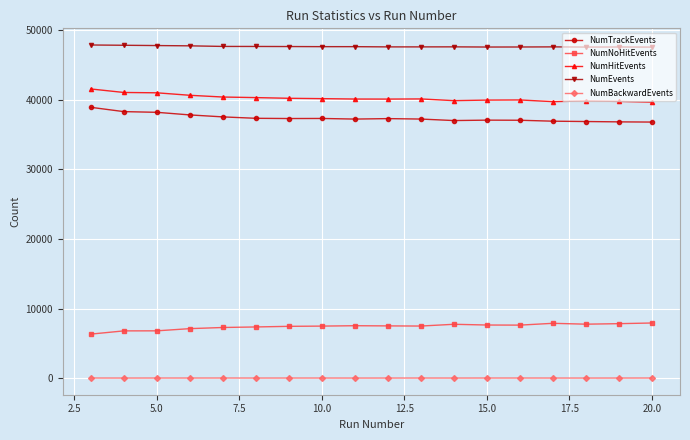

True or false: NumNoHitEvents and NumHitEvents cross at least once.

False